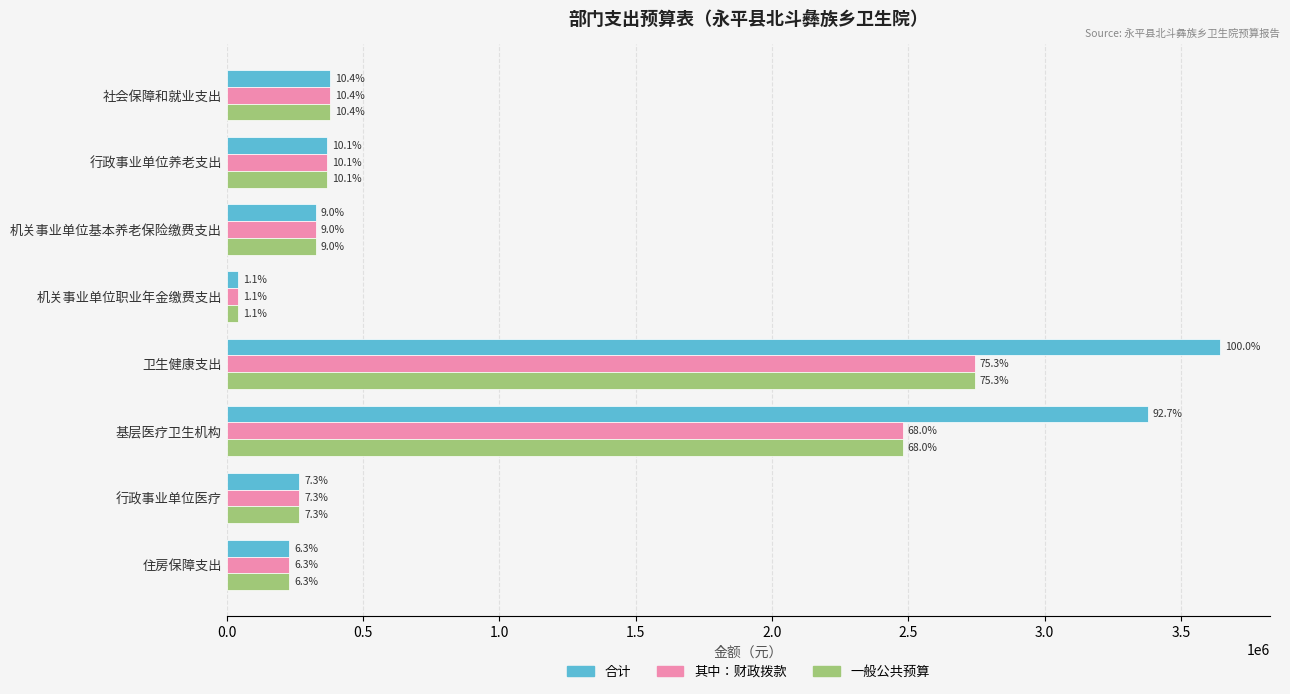

What are all the series names shown in the legend?

合计, 其中：财政拨款, 一般公共预算